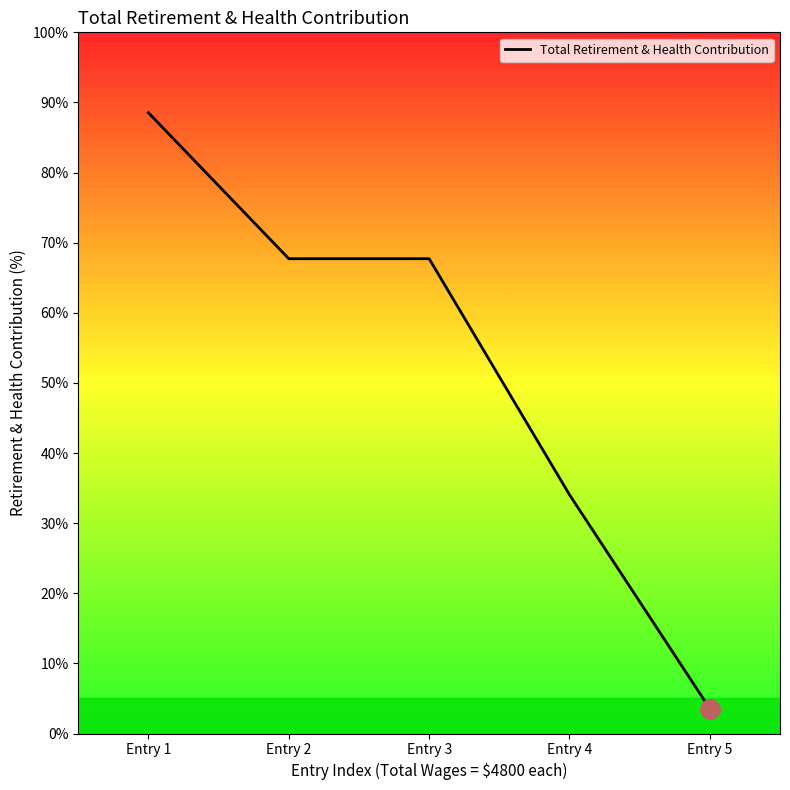

What is the ratio of the value at Entry 3 to the value at Entry 2?

1.0